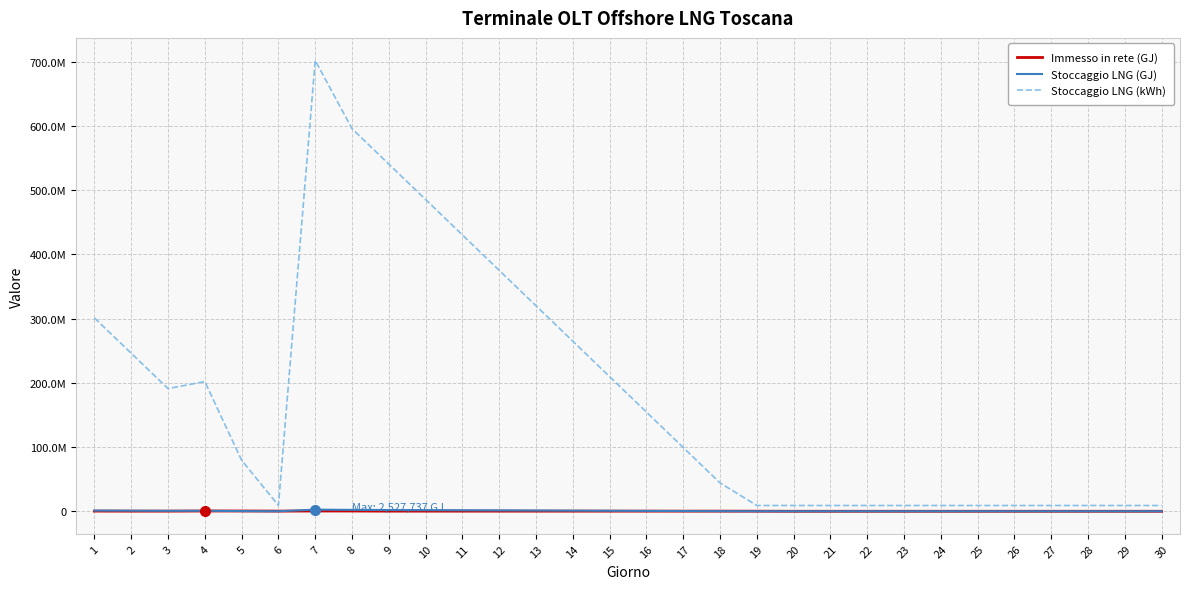

What is the value of the Stoccaggio LNG (GJ) point at the 8th from the left?

2145075.2